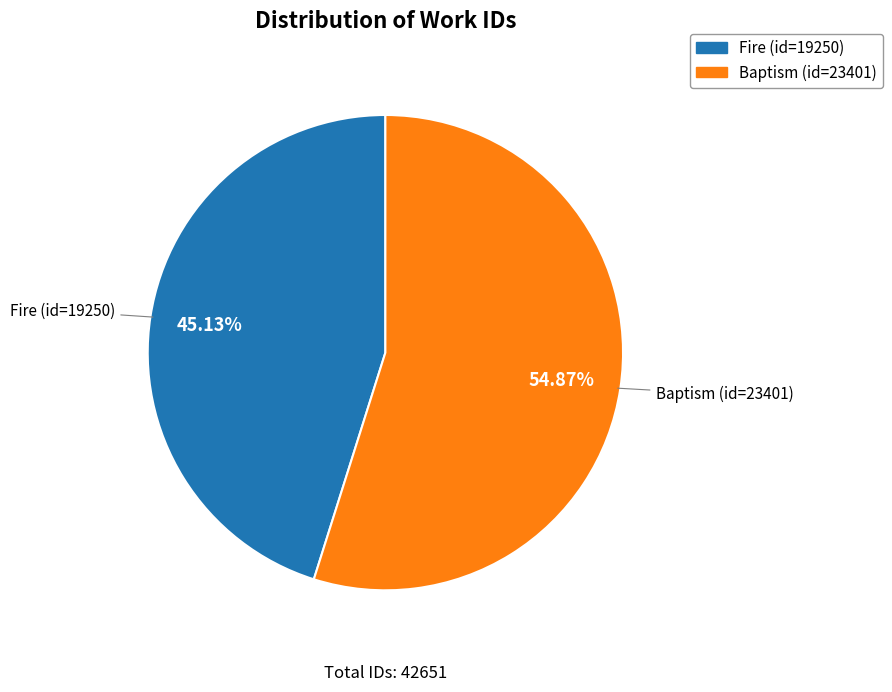

To the nearest percent, what portion does Baptism (id=23401) represent?

55%